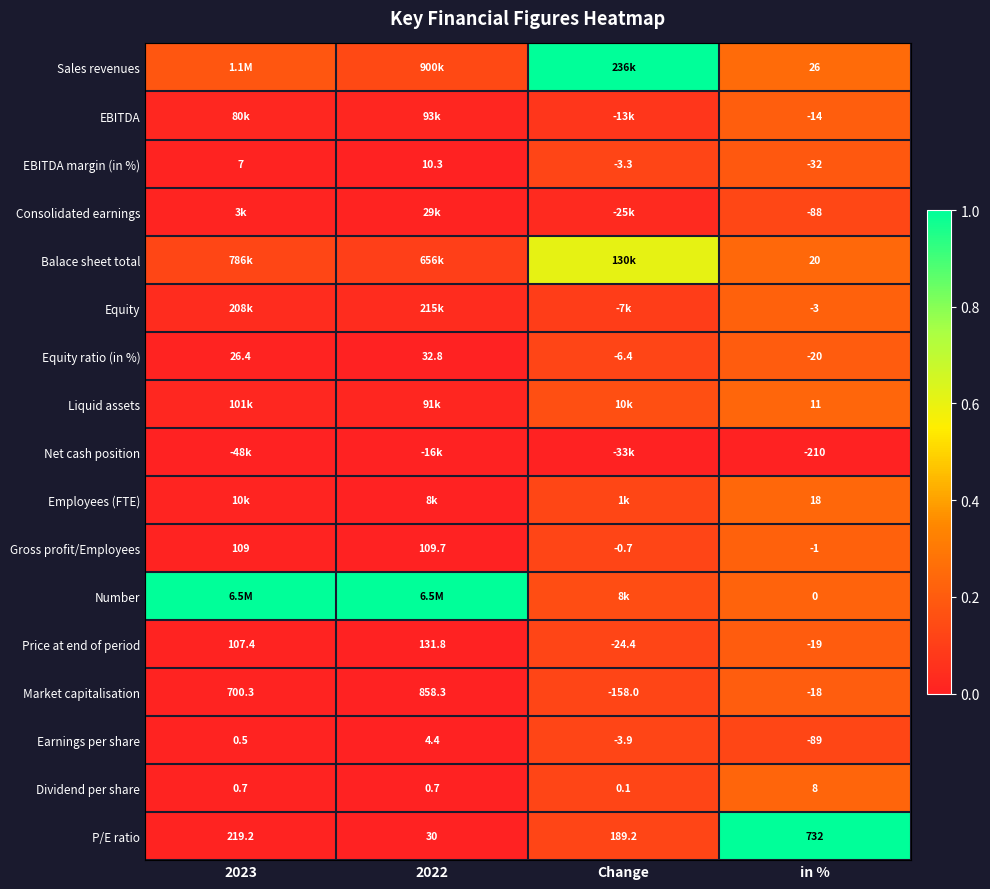

At which label does Equity ratio (in %) reach its minimum?

in %